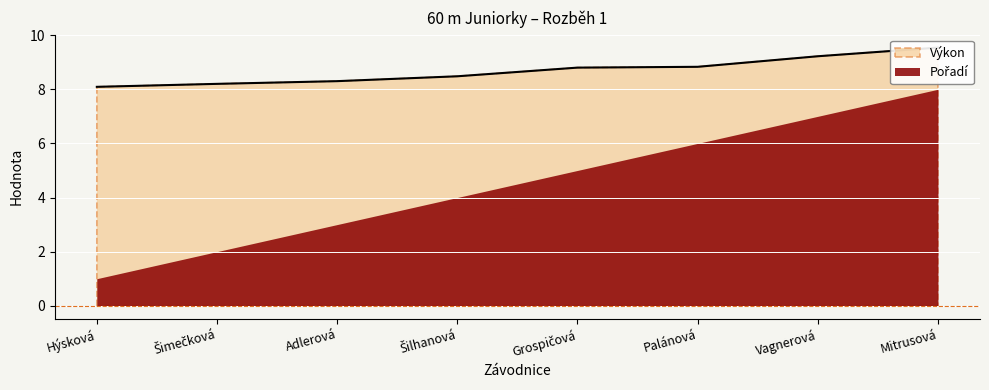

What is the ratio of the value at Palánová to the value at Šilhanová?

1.0